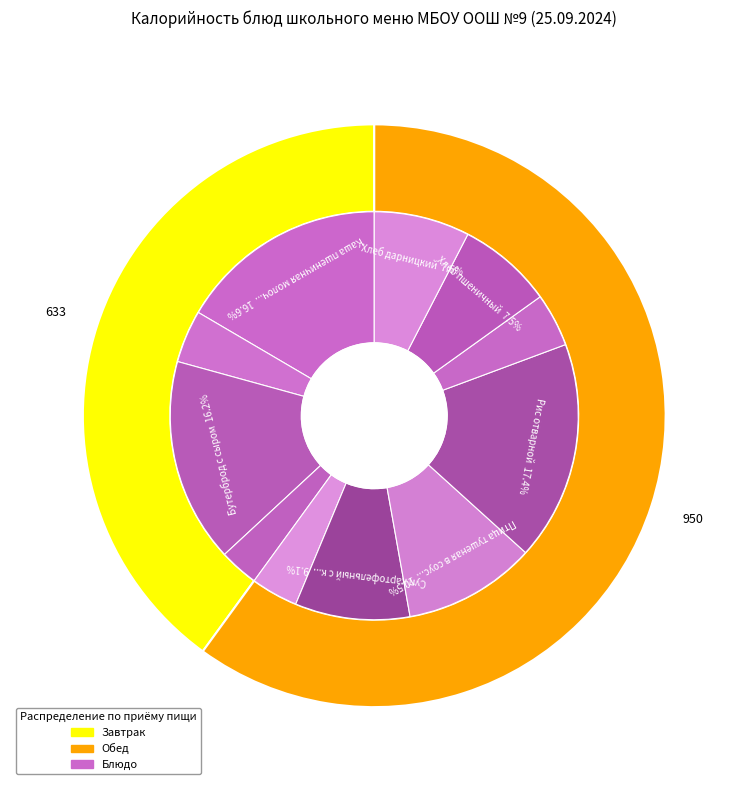

Which slice is the largest?

Рис отварной